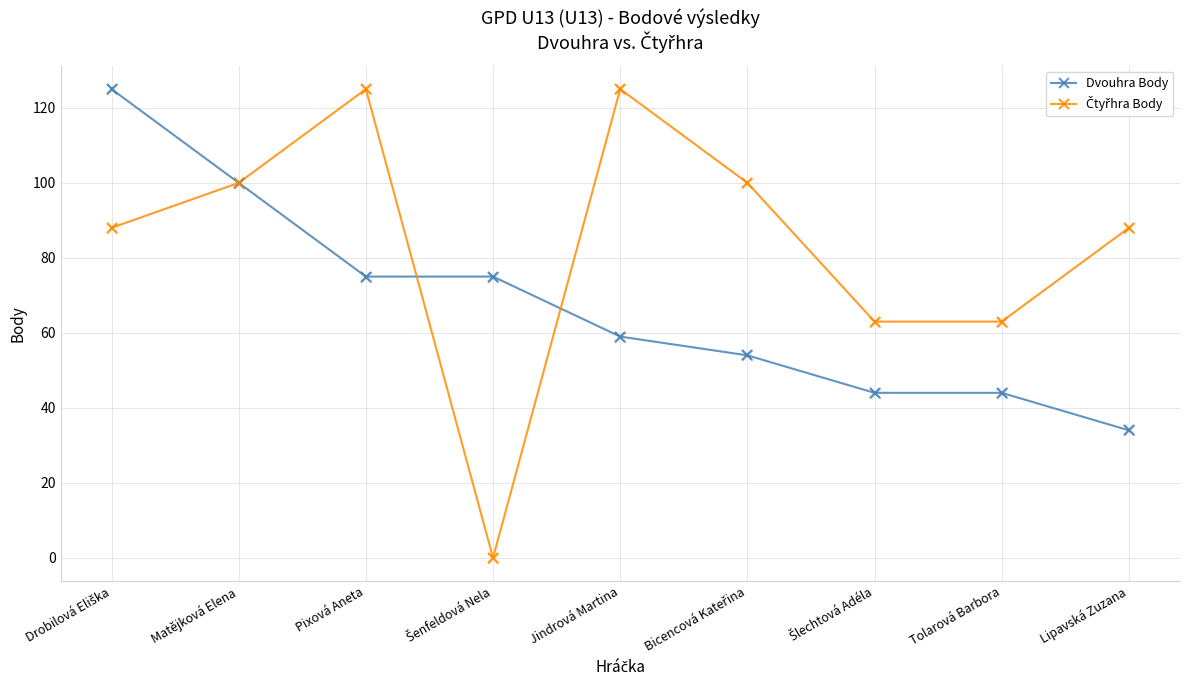

What is the total value across all series at Jindrová Martina?

184